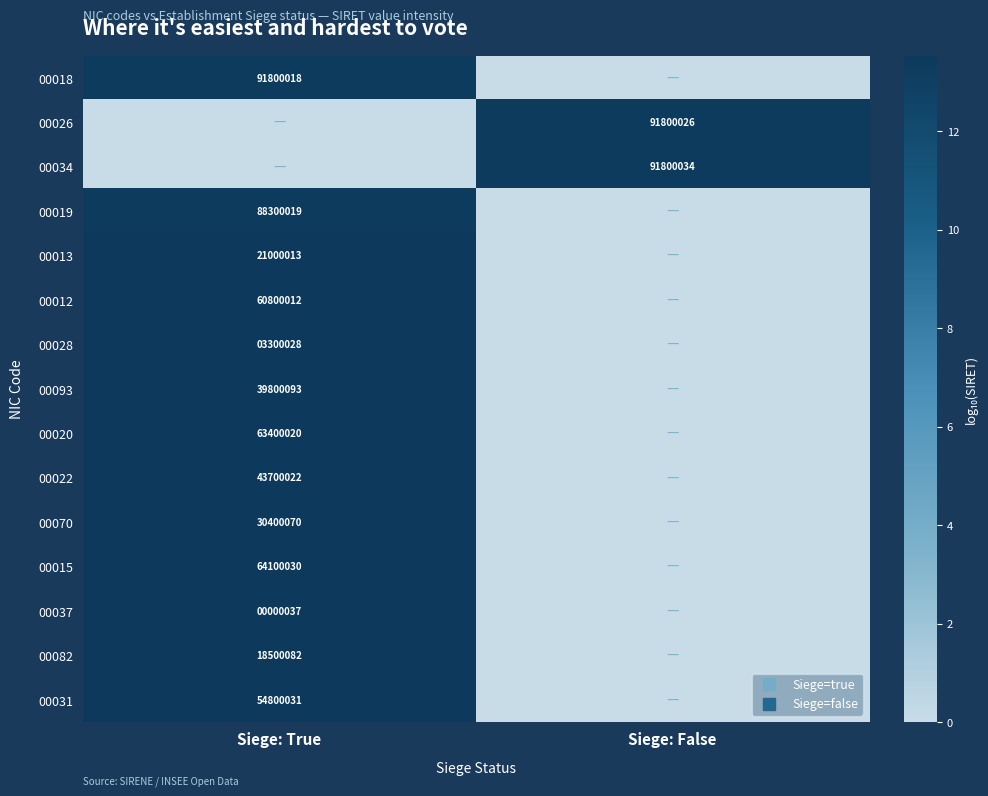

Rank the series at Siege: False from highest to lowest value.

00034, 00026, 00018, 00019, 00013, 00012, 00028, 00093, 00020, 00022, 00070, 00015, 00037, 00082, 00031